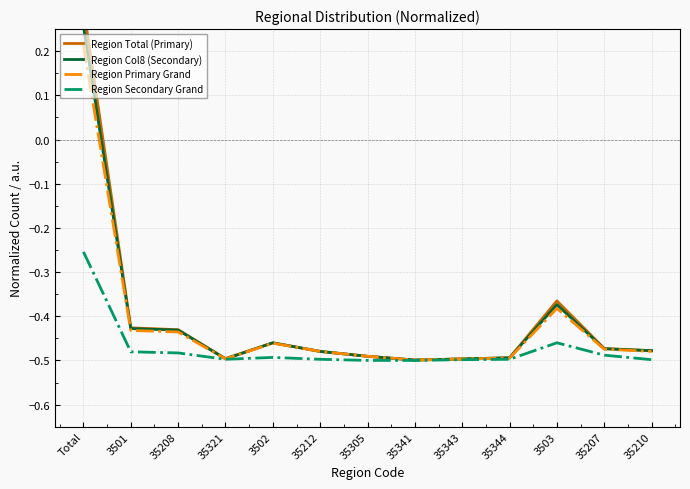

What are all the series names shown in the legend?

Region Total (Primary), Region Col8 (Secondary), Region Primary Grand, Region Secondary Grand